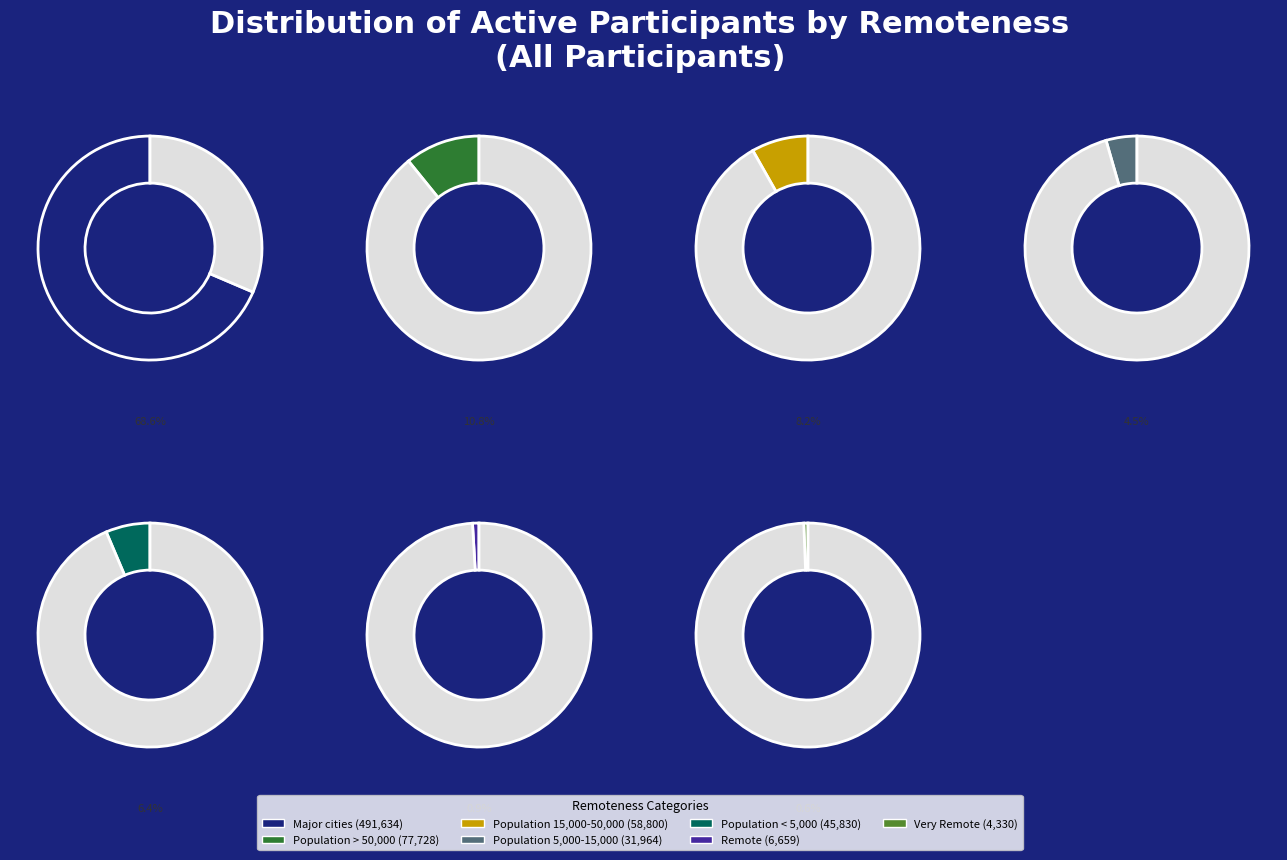

Which has a higher value, Population < 5,000 or Population 5,000-15,000?

Population < 5,000